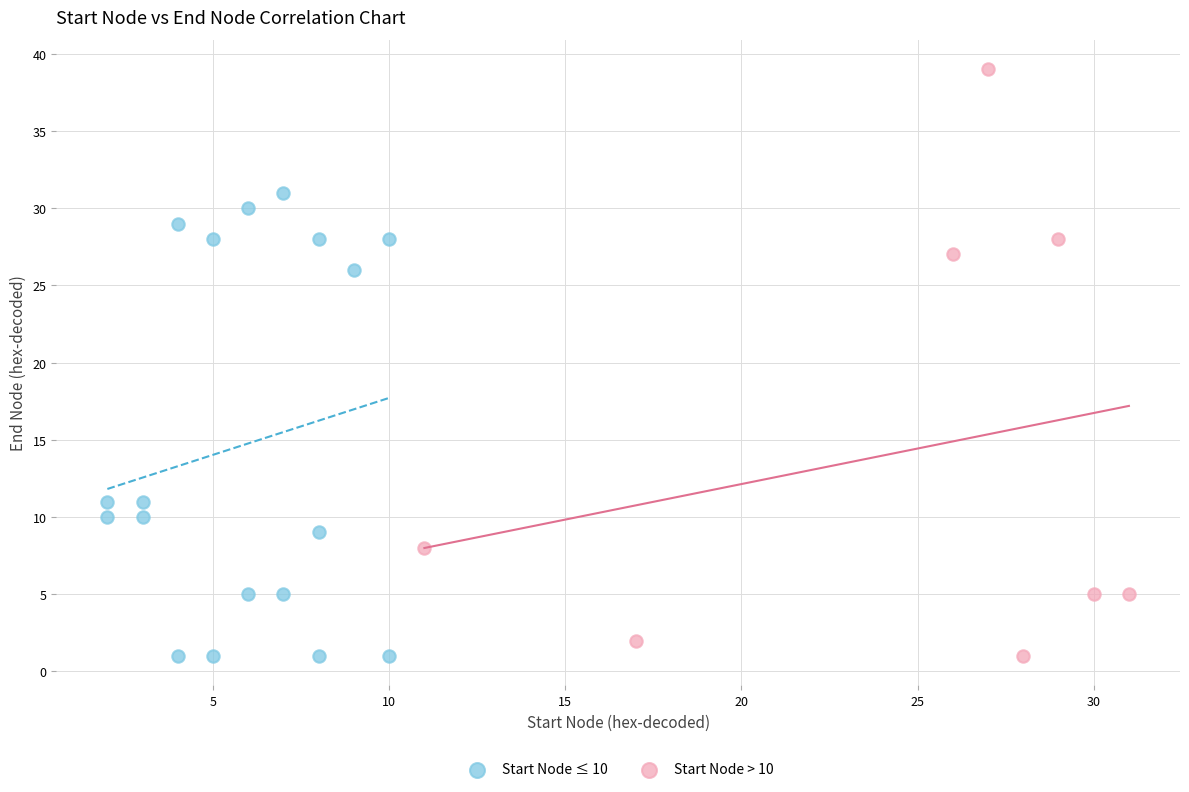

Which series has the widest spread of Y values?

Start Node > 10